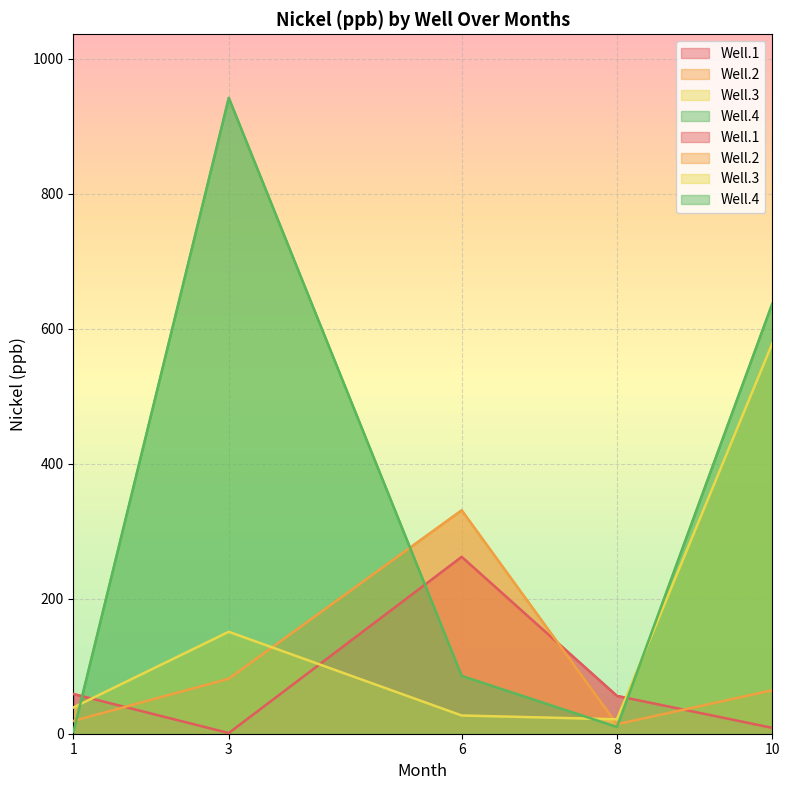

At 8, list the series in order from smallest to largest.

Well.4, Well.2, Well.3, Well.1